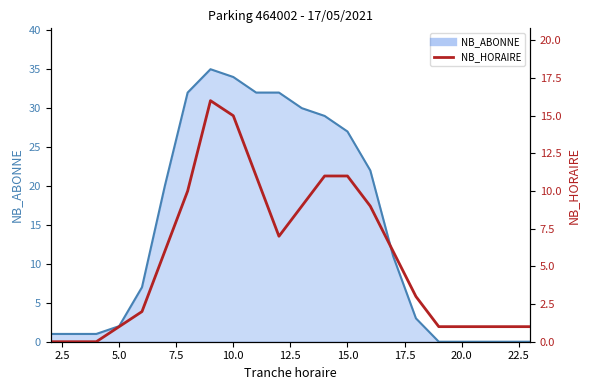

How many points are higher than both their immediate neighbors (excluding endpoints)?

1